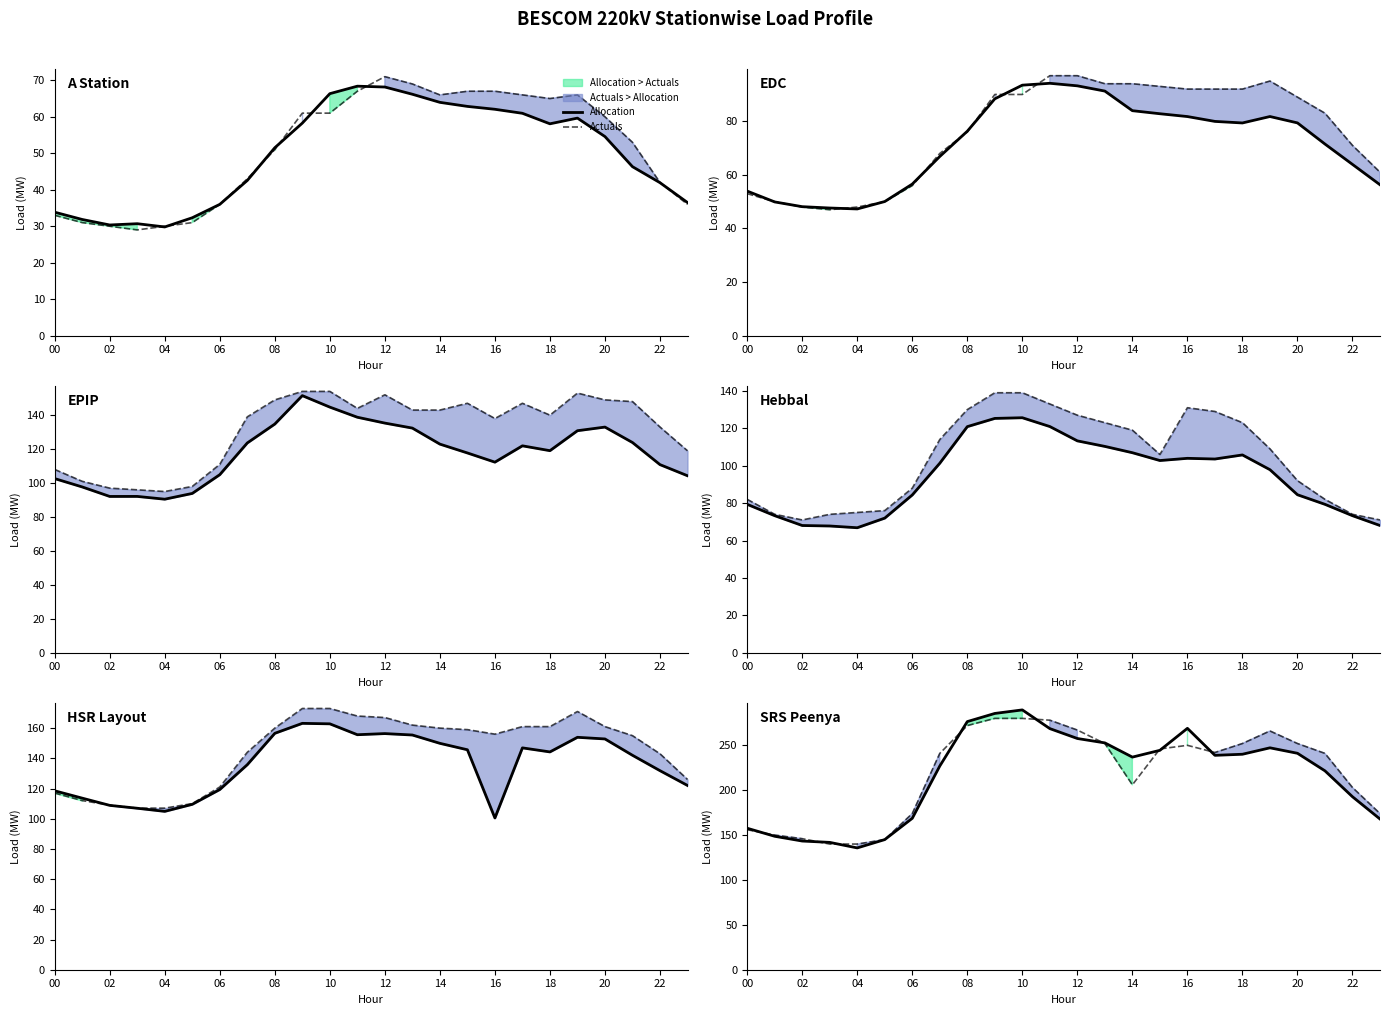

How many lines are shown in the chart?

2